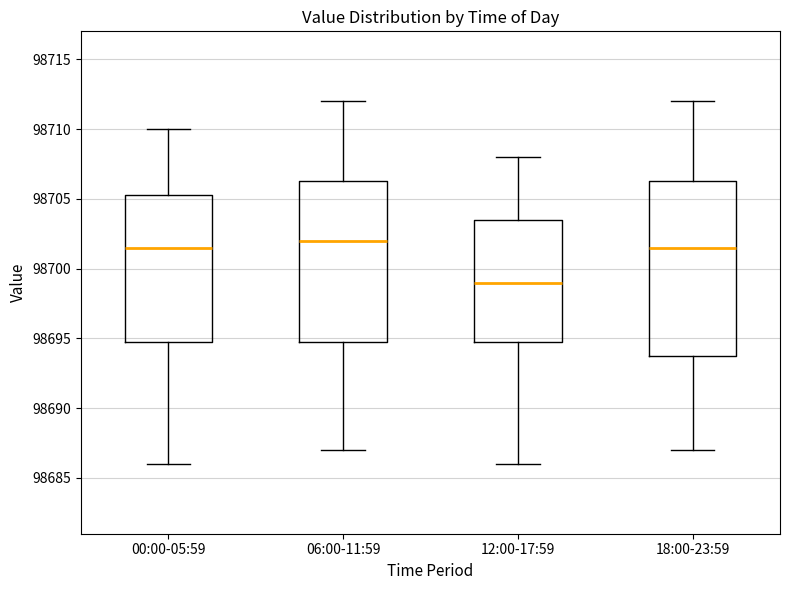

Comparing the boxes themselves (not the whiskers), which one is the tallest?

18:00-23:59